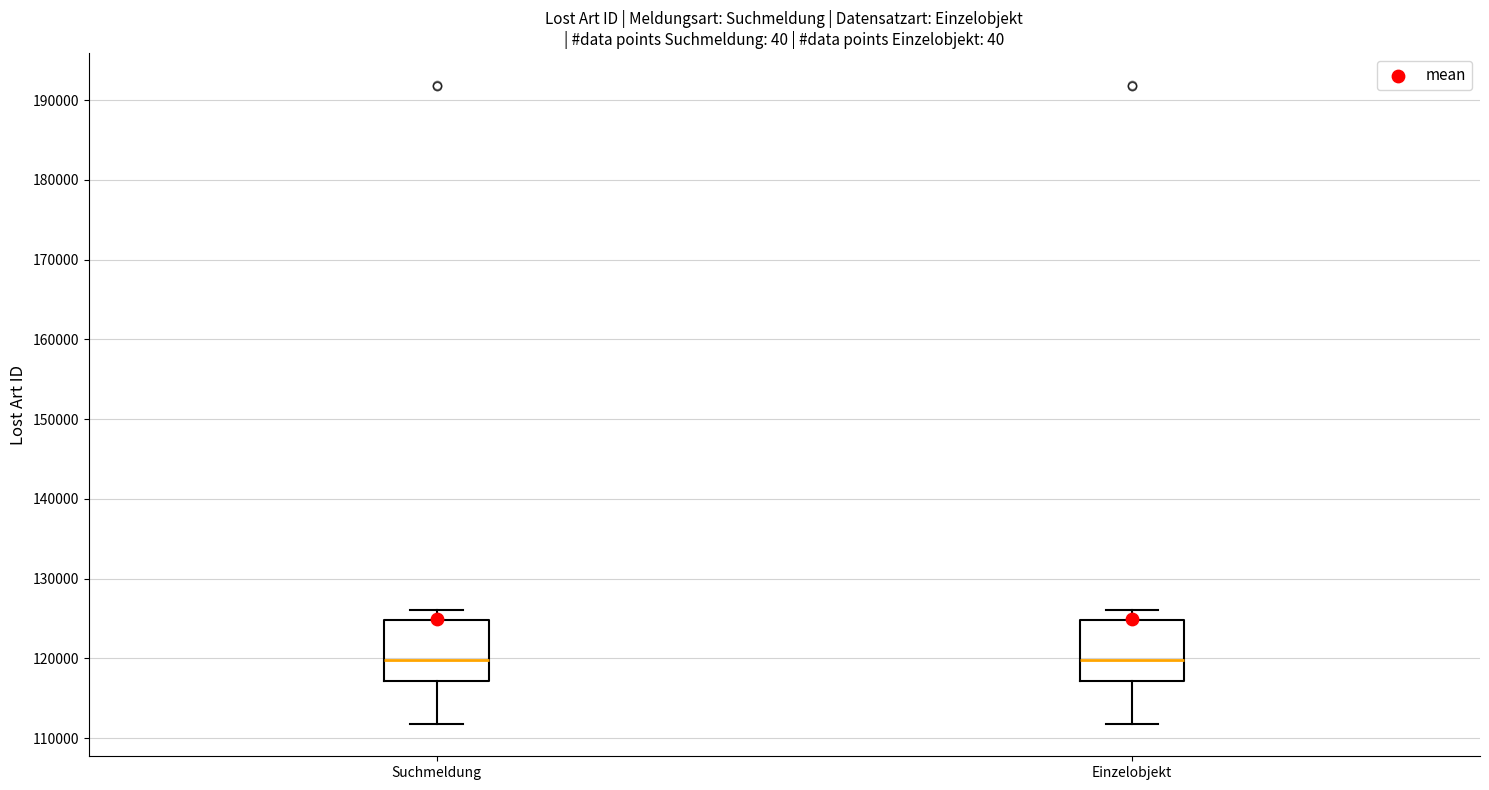

Reading left to right, read every box against the y-axis: the position of its median line, the range the box covers, and the ends of its whiskers. The values are not printed on the chart, so give them approximately, as read against the axis.

Suchmeldung: median 120000, box 117000 to 125000, whiskers 112000 to 126000
Einzelobjekt: median 120000, box 117000 to 125000, whiskers 112000 to 126000